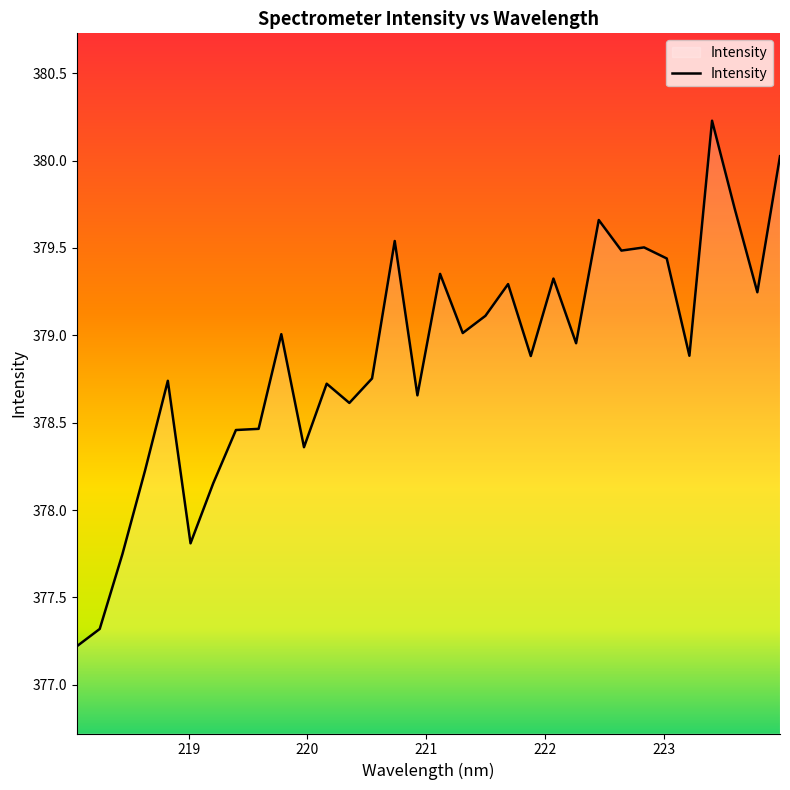

What is the difference between the maximum and minimum values?

3.0